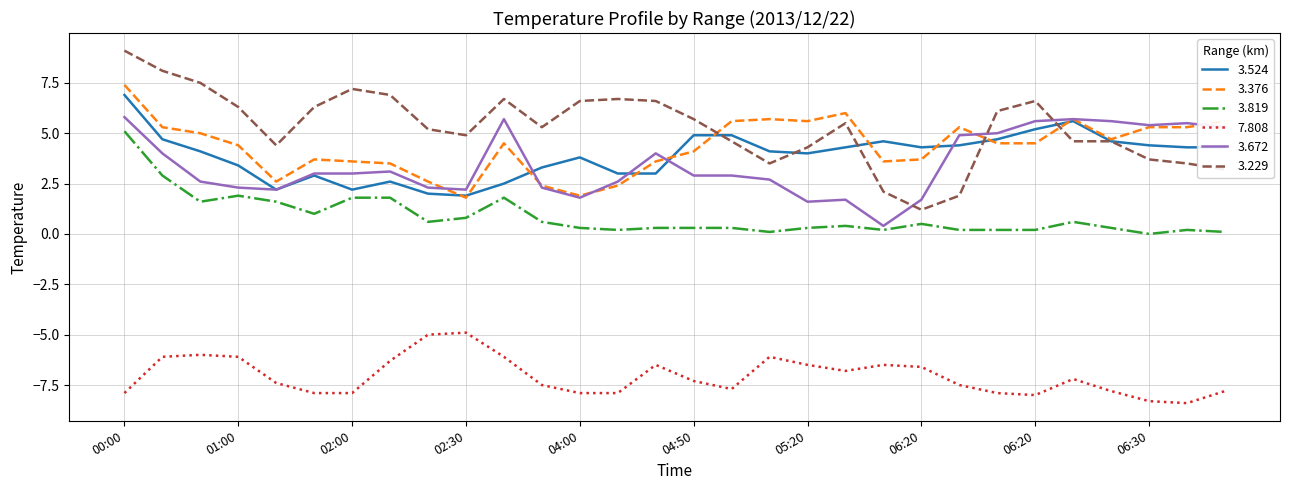

Is this an area chart (filled region under the line)?

No